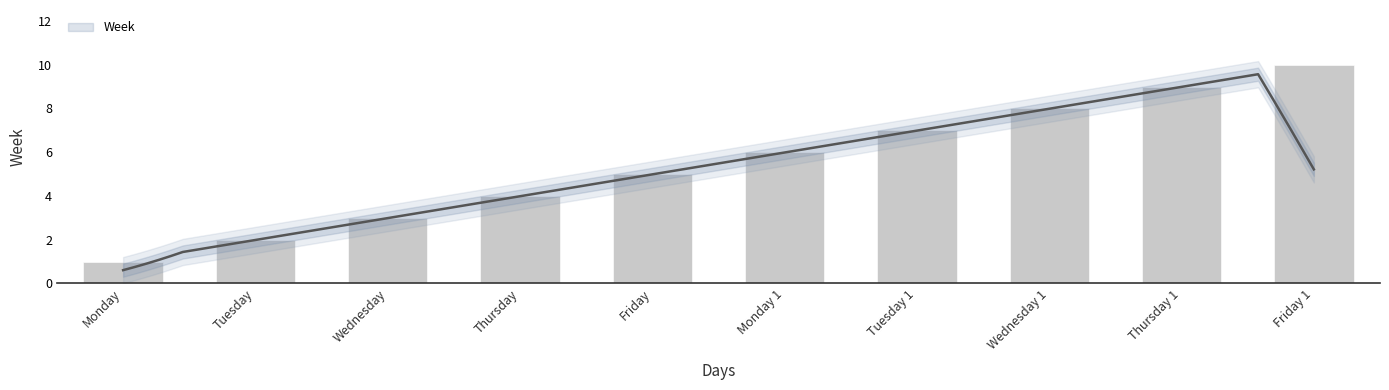

What is the smallest value displayed?

1